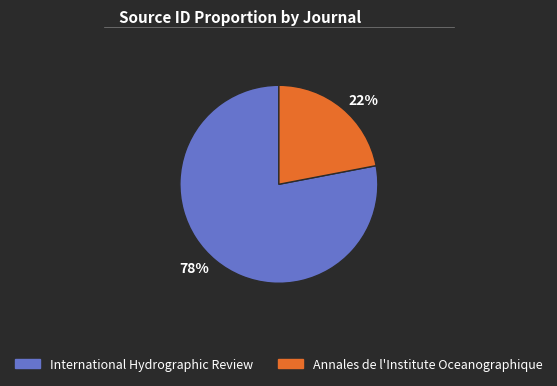

Which category accounts for the majority?

78%